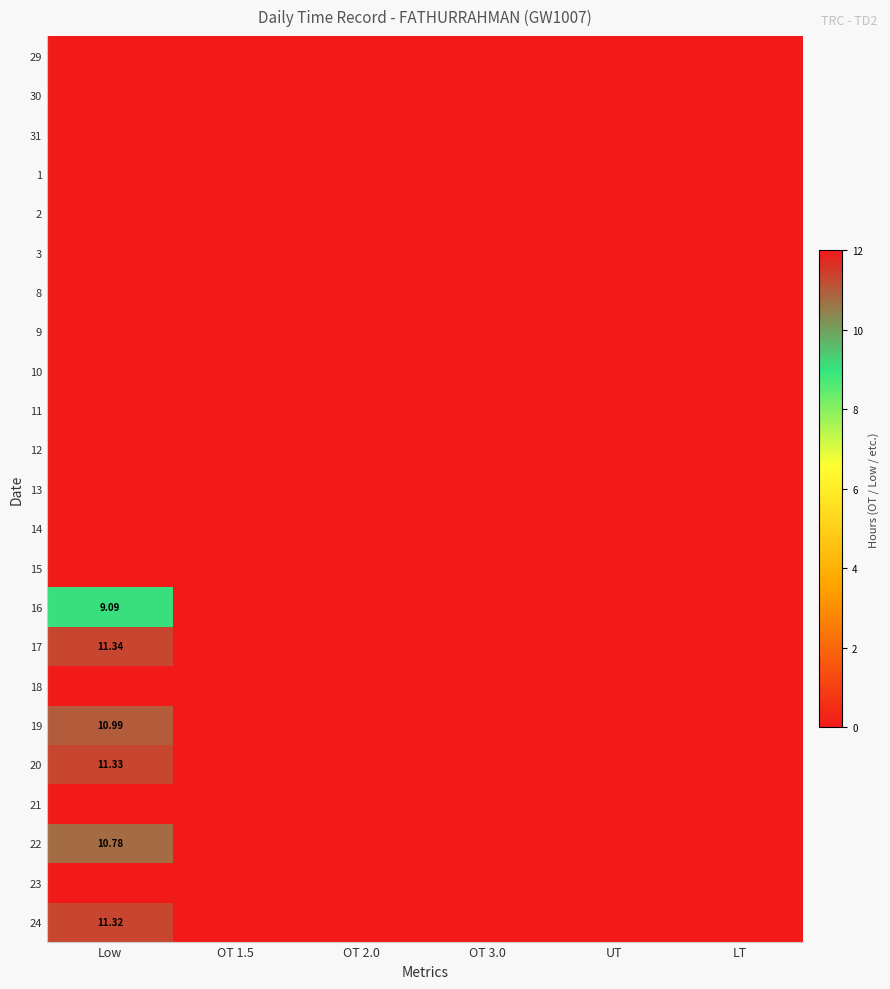

Rank the categories by 29 value from highest to lowest.

Low, OT 1.5, OT 2.0, OT 3.0, UT, LT